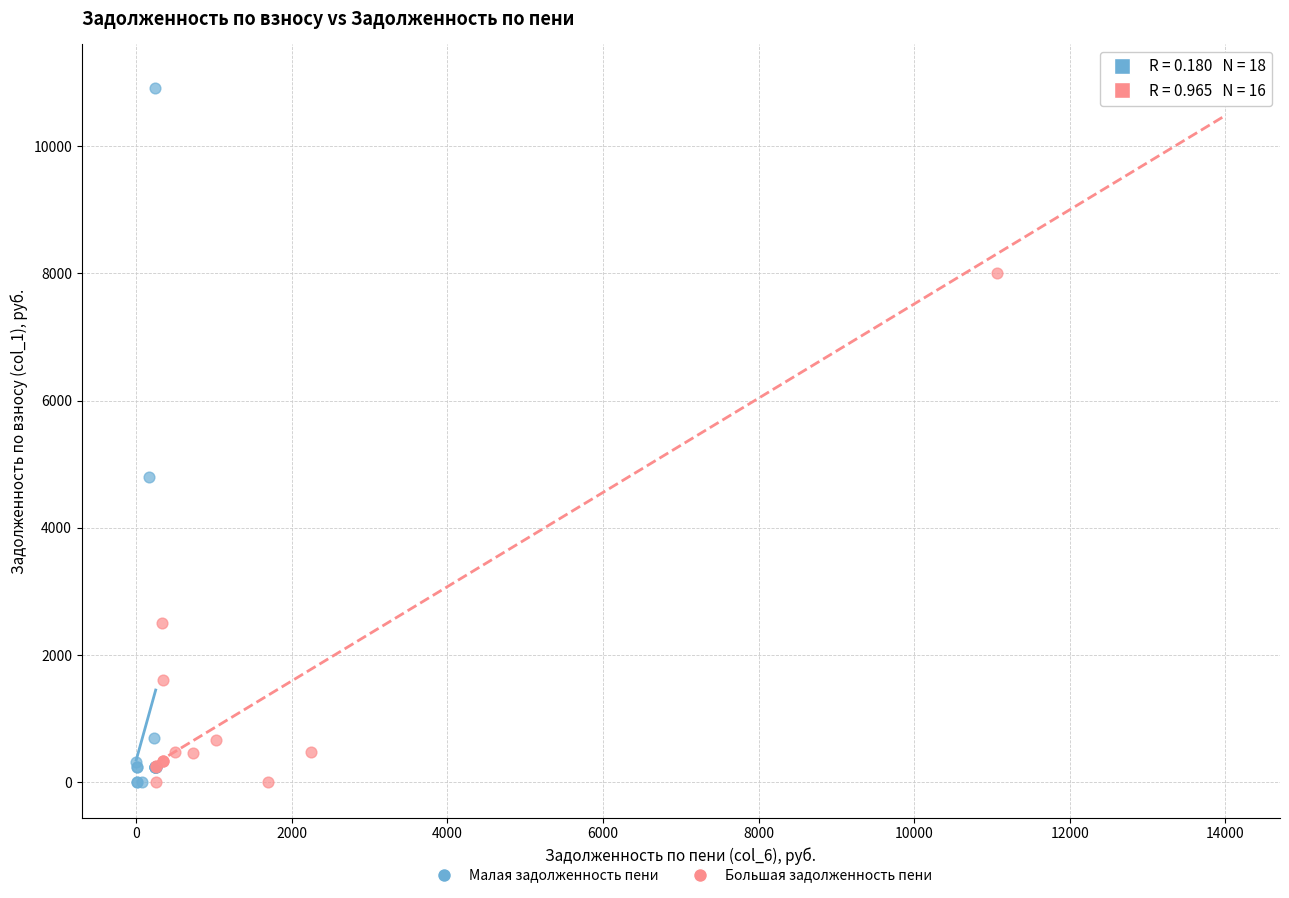

What are all the series names shown in the legend?

Малая задолженность пени, Большая задолженность пени